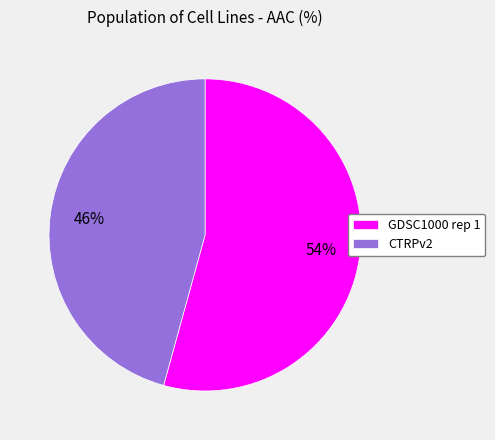

To the nearest percent, what is the combined percentage of CTRPv2 and GDSC1000 rep 1?

100%